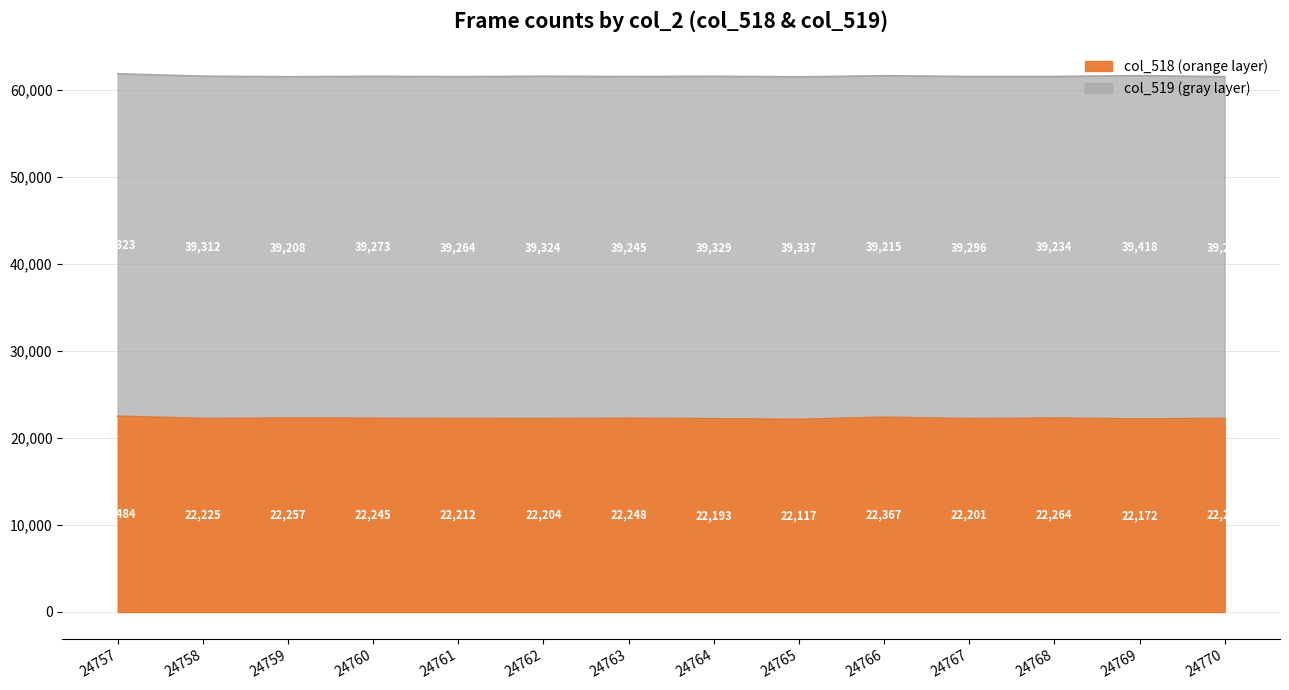

True or false: there are more than 0 points higher than both neighbors.

True